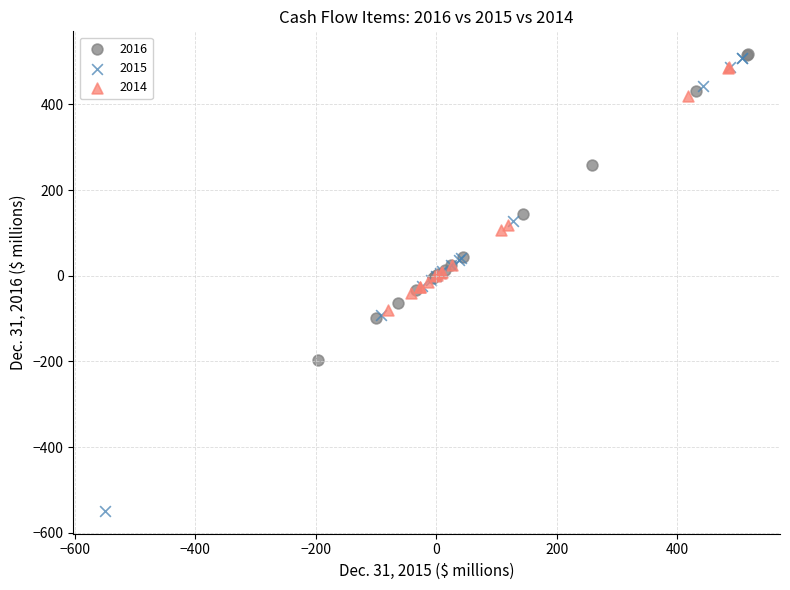

Which series contains the lowest Y value?

2015